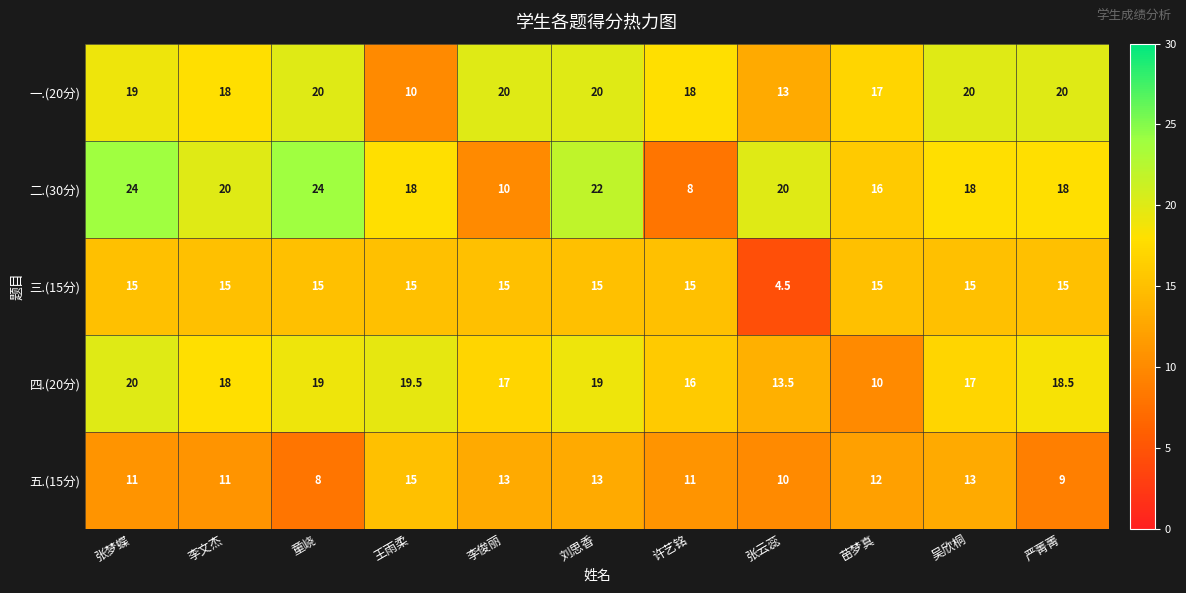

What is the maximum value shown in the chart?

24.0